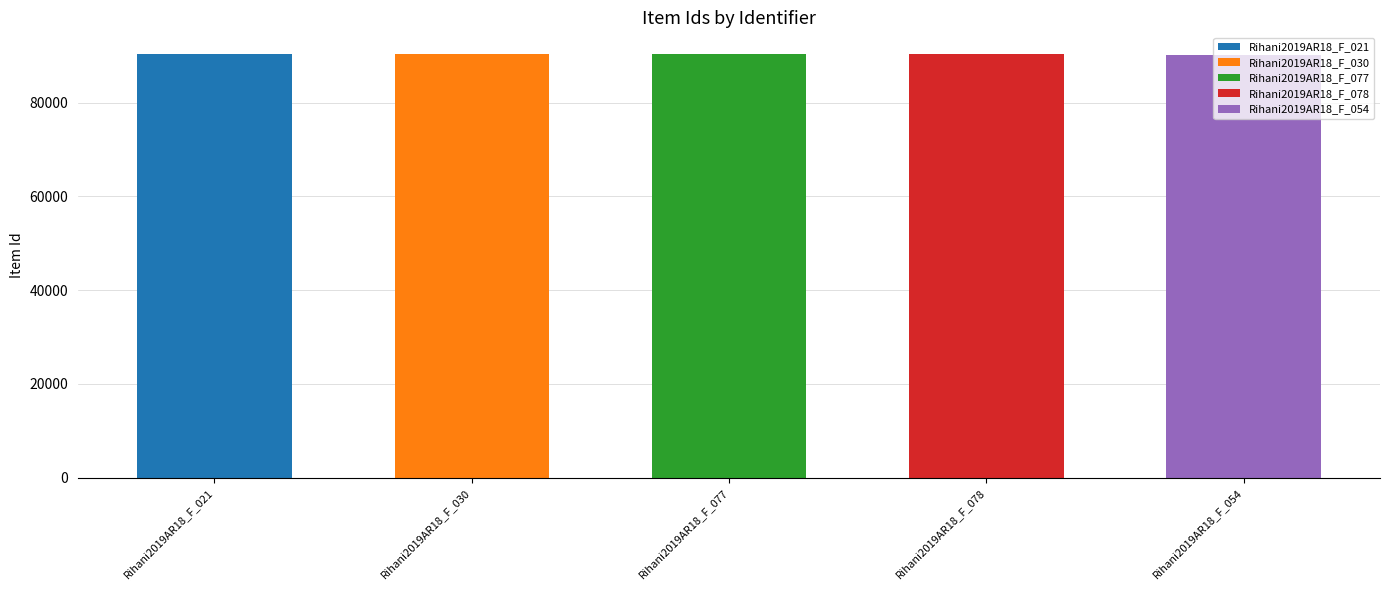

Reading left to right, transcribe all the data shown in this chart.

Rihani2019AR18_F_021=90515	Rihani2019AR18_F_030=90463	Rihani2019AR18_F_077=90459	Rihani2019AR18_F_078=90457	Rihani2019AR18_F_054=90288